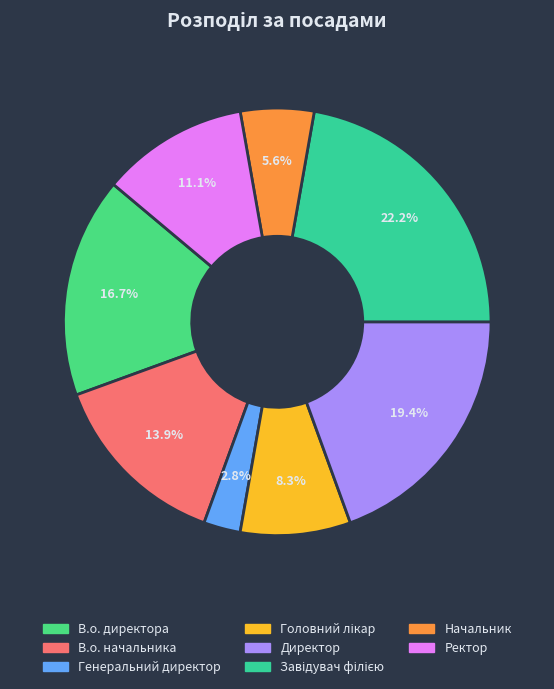

Which category has the smallest portion of the pie?

Генеральний директор